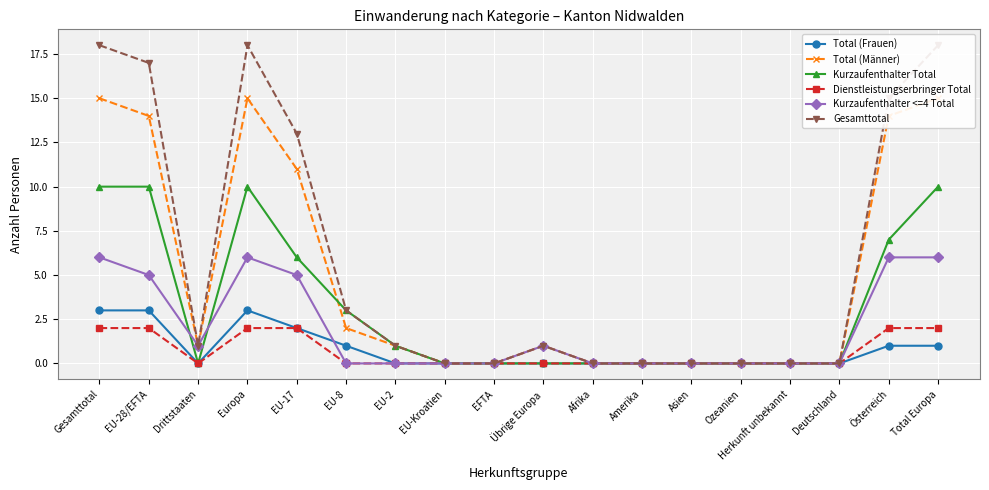

The Kurzaufenthalter <=4 Total series shows 0 at Afrika. True or false?

True